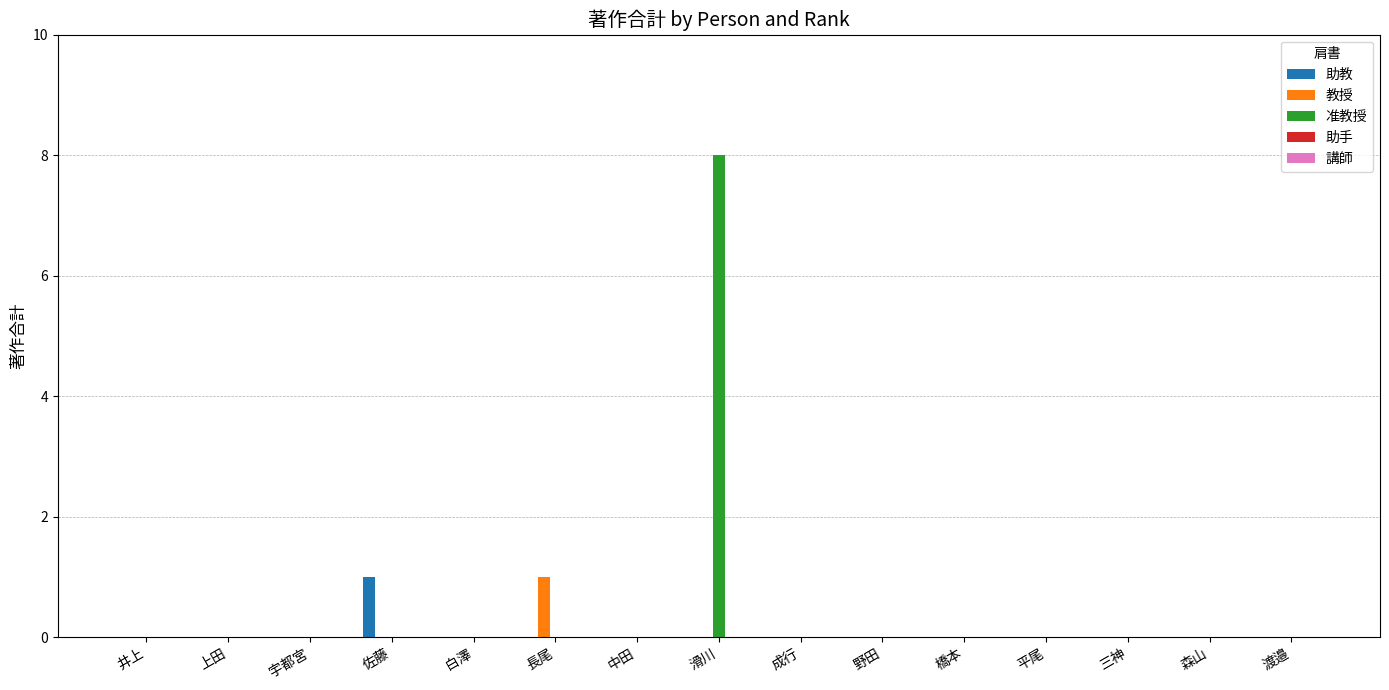

Which series changed the most between 上田 and 滑川?

准教授